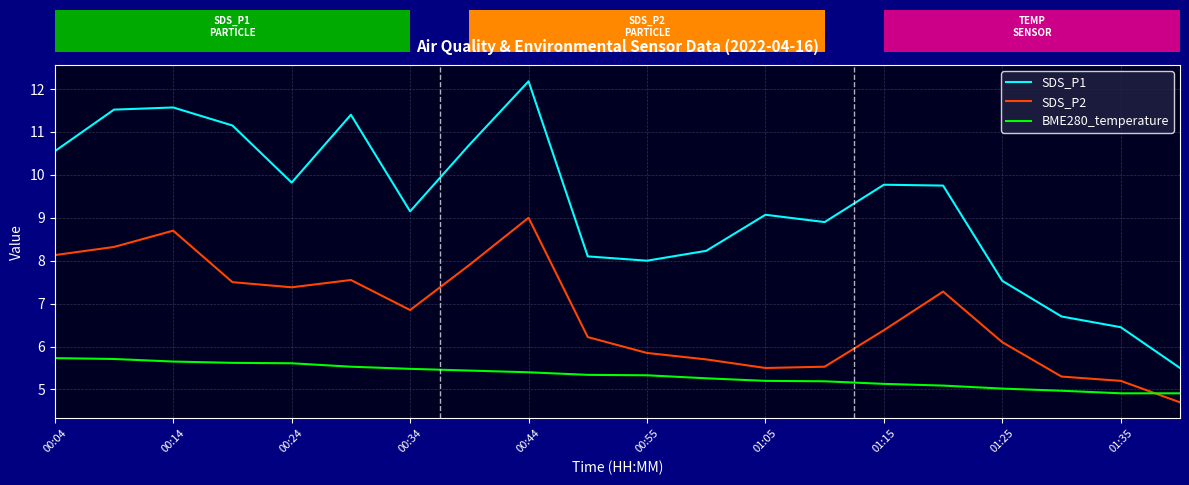

What is the greatest value displayed?

12.2